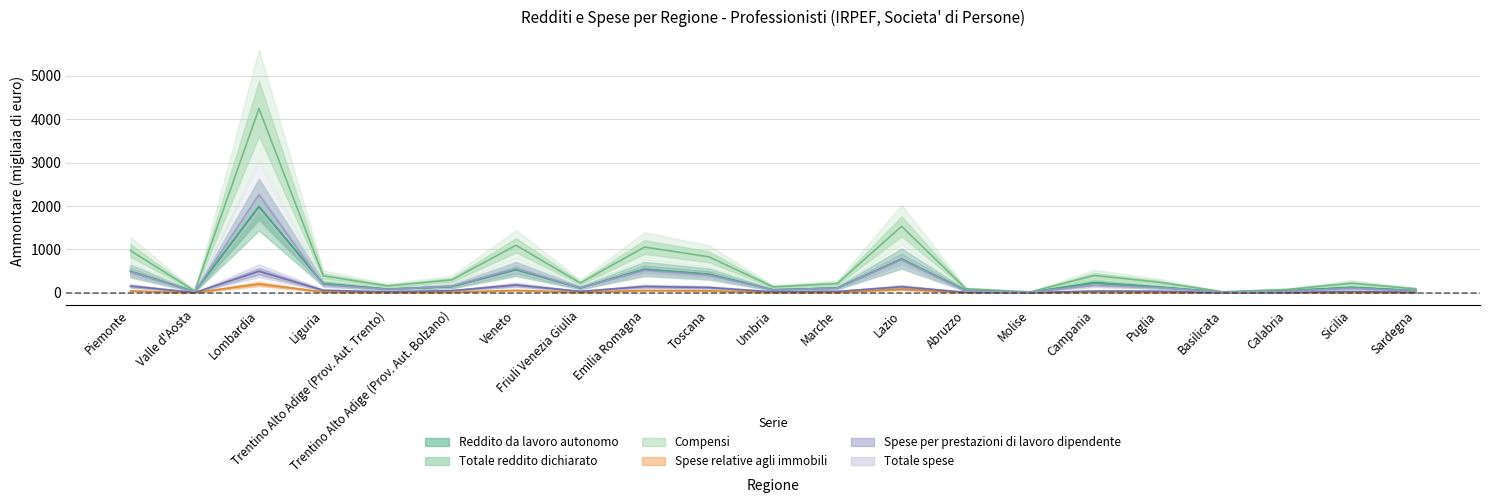

What is the average value of the Reddito da lavoro autonomo series?

293.2